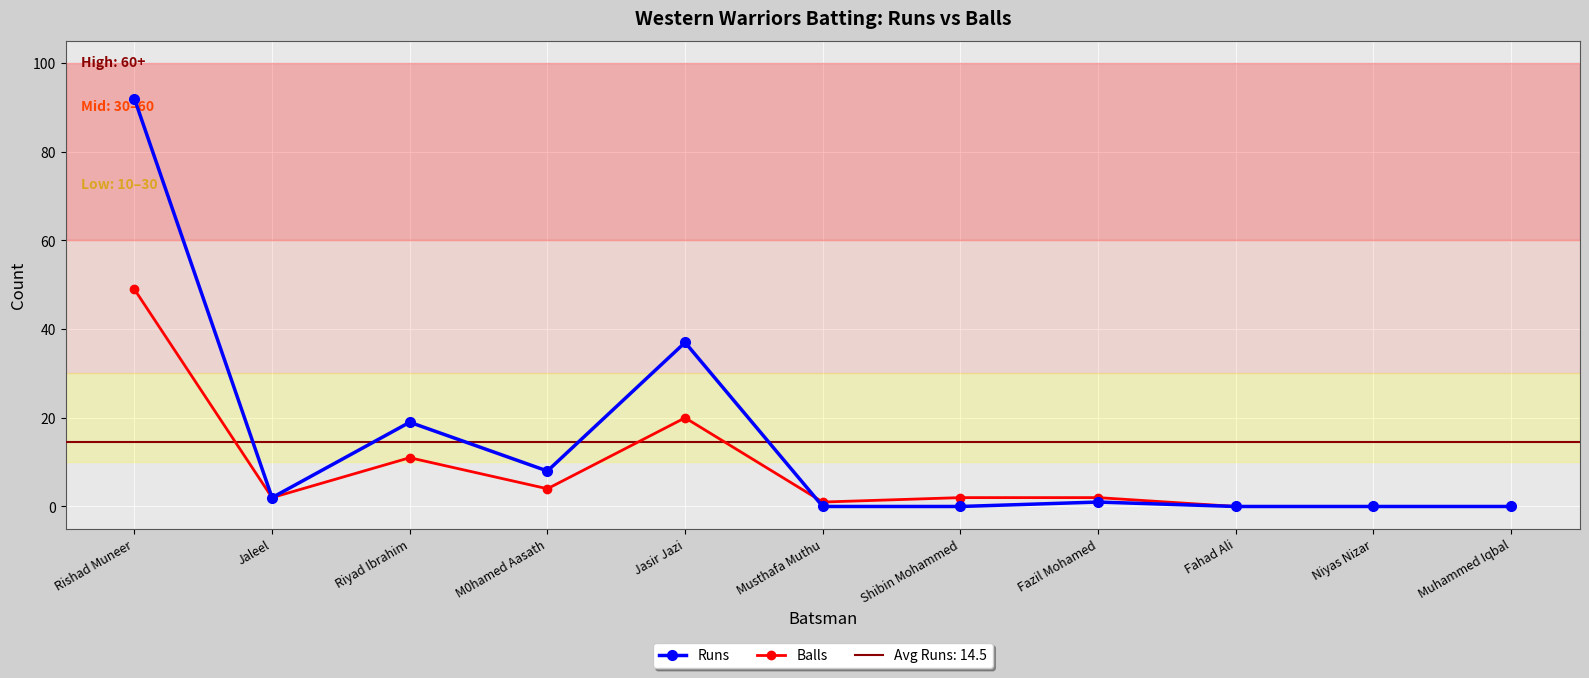

Reading right to left, what are all the values shown in this chart?

Runs: 0	0	0	1	0	0	37	8	19	2	92
Balls: 0	0	0	2	2	1	20	4	11	2	49